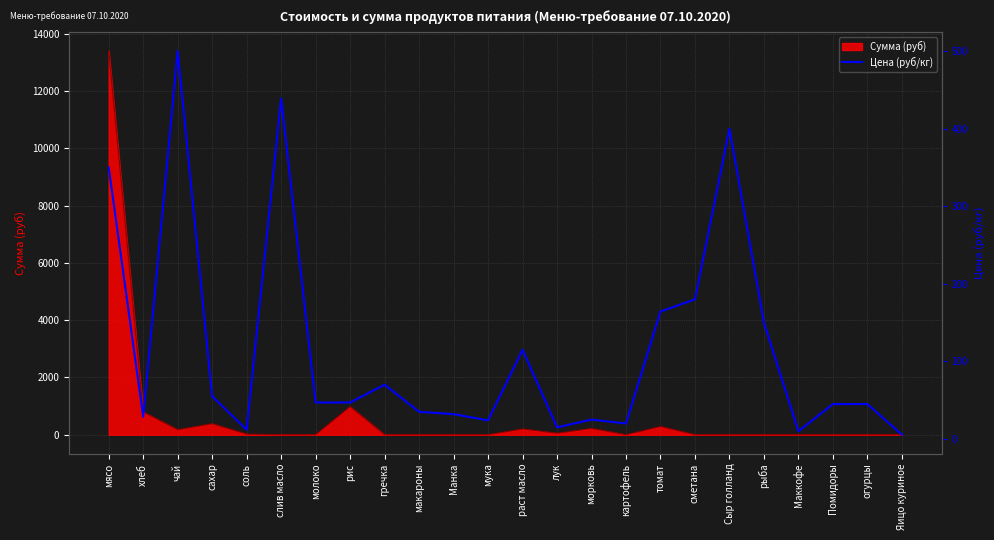

Reading left to right, extract all data points from this chart.

мясо=350.0	хлеб=28.6	чай=500.0	сахар=55.0	соль=12.0	слив масло=438.9	молоко=47.0	рис=47.0	гречка=70.0	макароны=35.0	Манка=32.0	мука=24.0	раст масло=115.0	лук=15.0	морковь=25.0	картофель=20.0	томат=164.3	сметана=180.0	Сыр голланд=400.0	рыба=150.0	Маккофе=10.0	Помидоры=45.0	огурцы=45.0	Яицо куриное=5.5